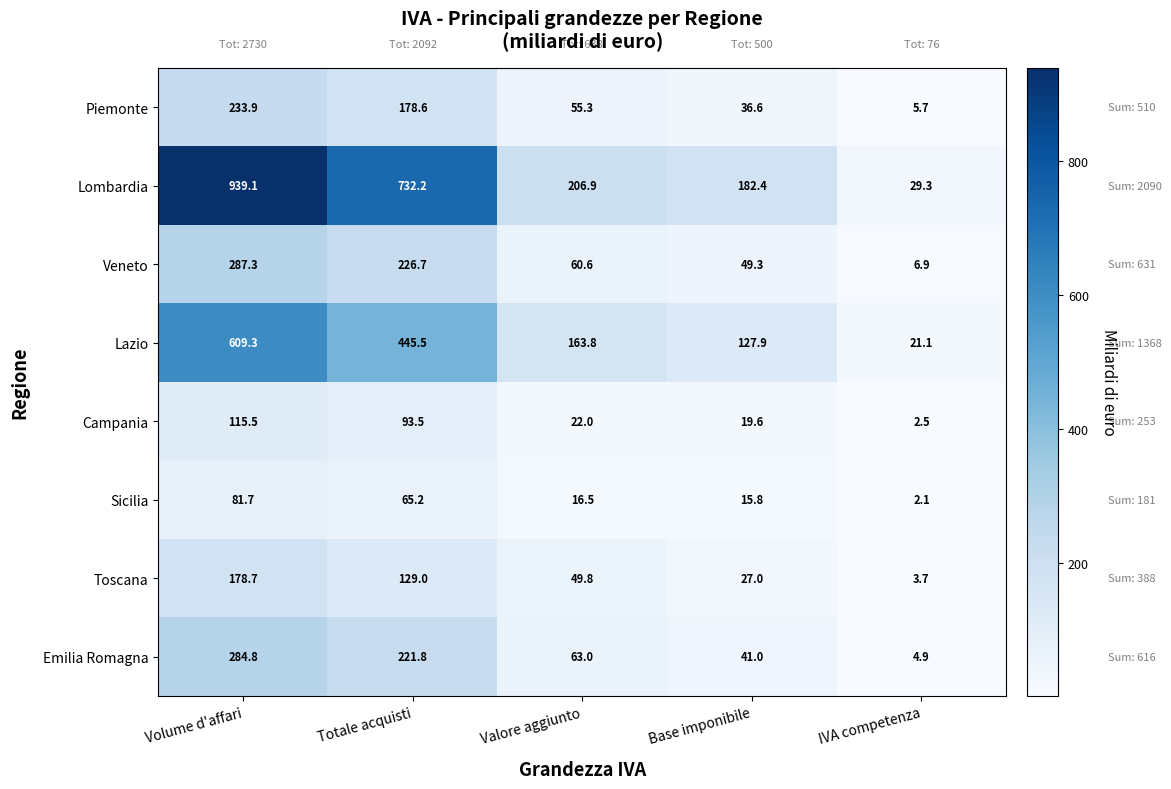

Rank the series by their maximum value, from highest to lowest.

Lombardia, Lazio, Veneto, Emilia Romagna, Piemonte, Toscana, Campania, Sicilia